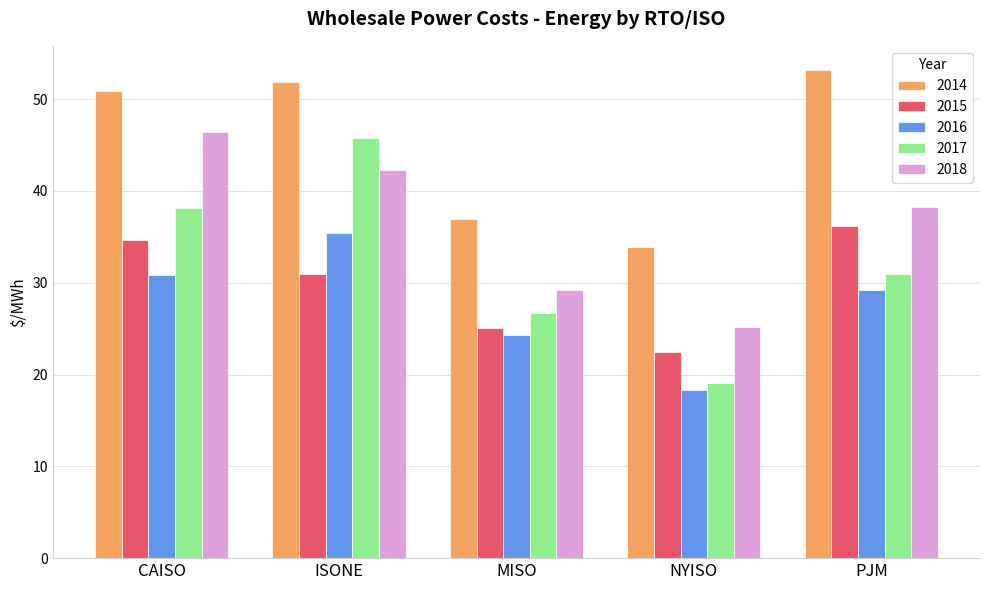

Read the 2016 value at MISO.

24.3